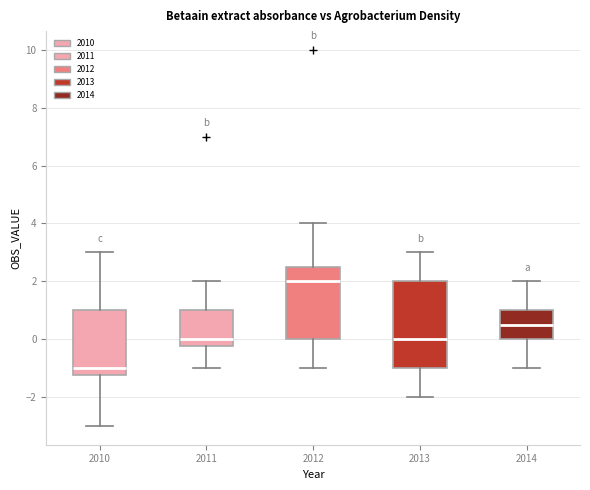

Which box's median line is the highest?

2012